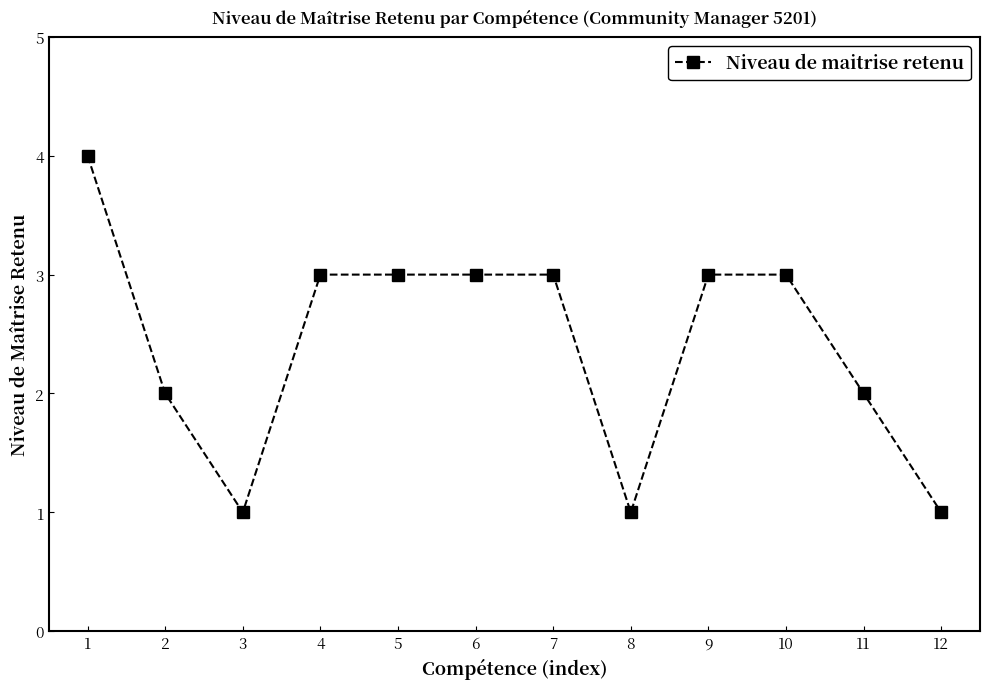

Approximately how many times larger is the value at 1 compared to 8?

4.0